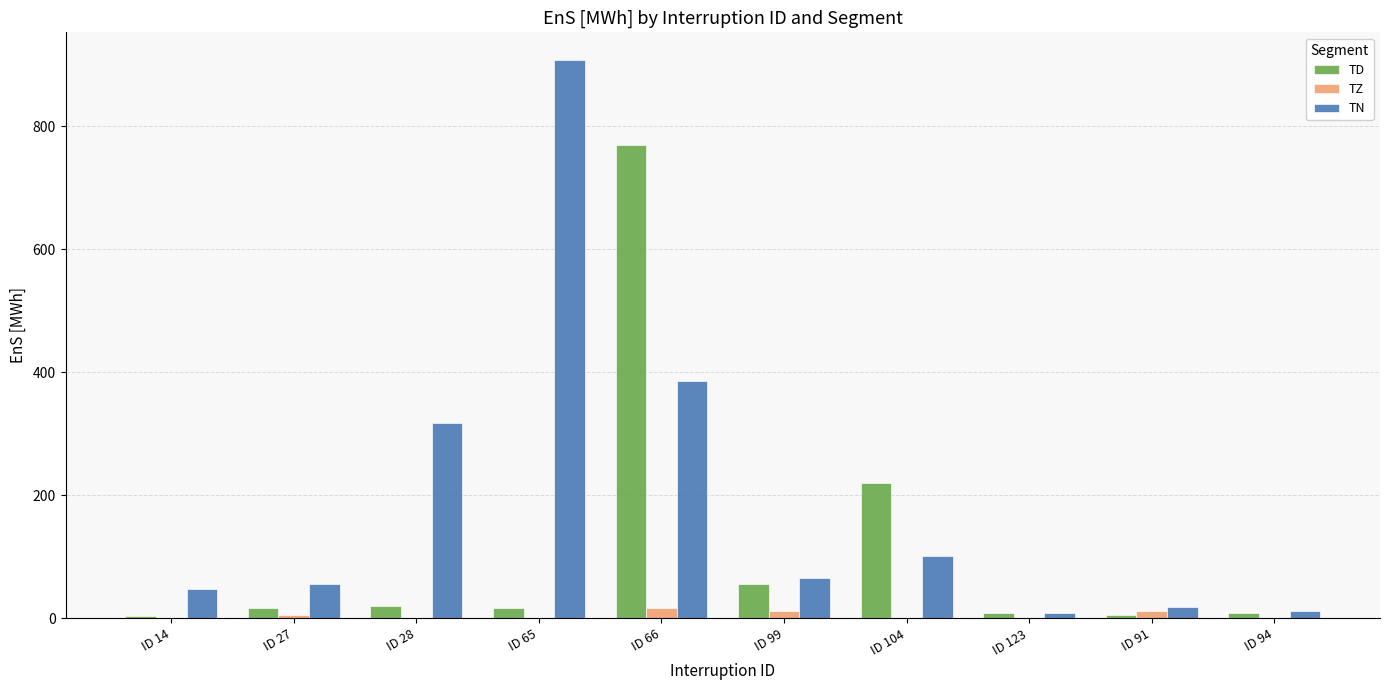

True or false: TD has a value of 8.7 at ID 94.

True